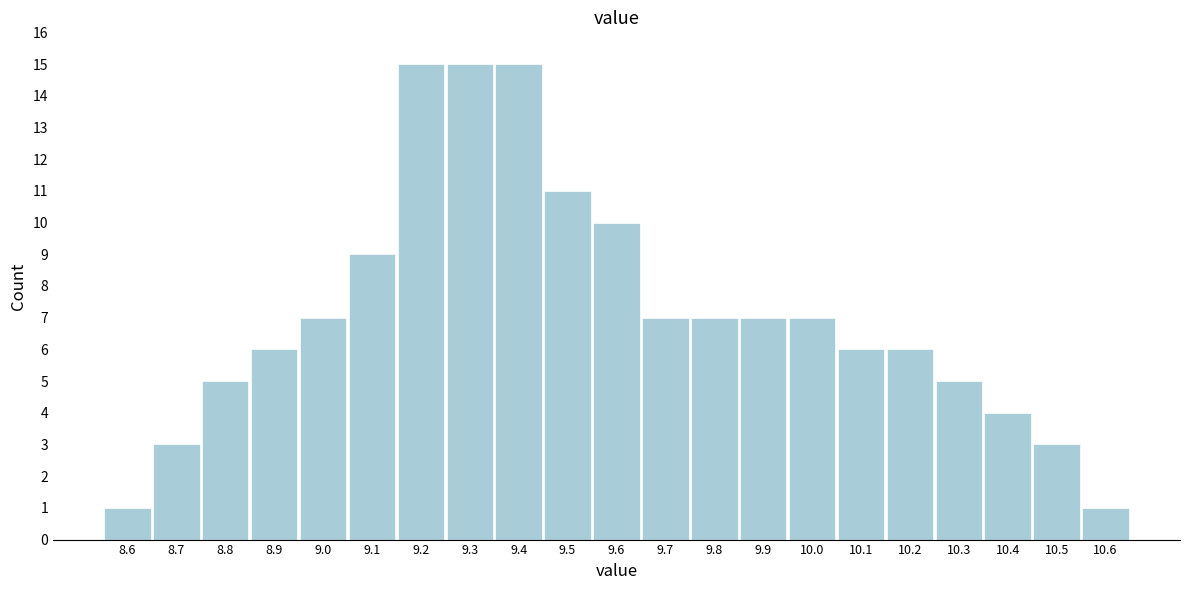

Reading right to left, extract all data points from this chart.

10.6=1	10.5=3	10.4=4	10.3=5	10.2=6	10.1=6	10.0=7	9.9=7	9.8=7	9.7=7	9.6=10	9.5=11	9.4=15	9.3=15	9.2=15	9.1=9	9.0=7	8.9=6	8.8=5	8.7=3	8.6=1